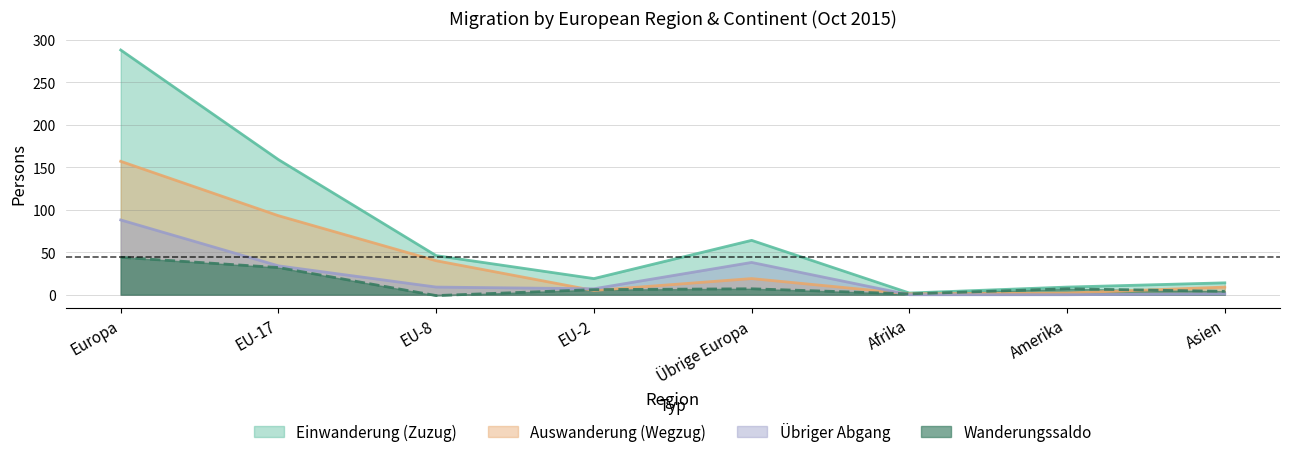

Rank the series by their maximum value, from lowest to highest.

Wanderungssaldo, Übriger Abgang, Auswanderung (Wegzug), Einwanderung (Zuzug)